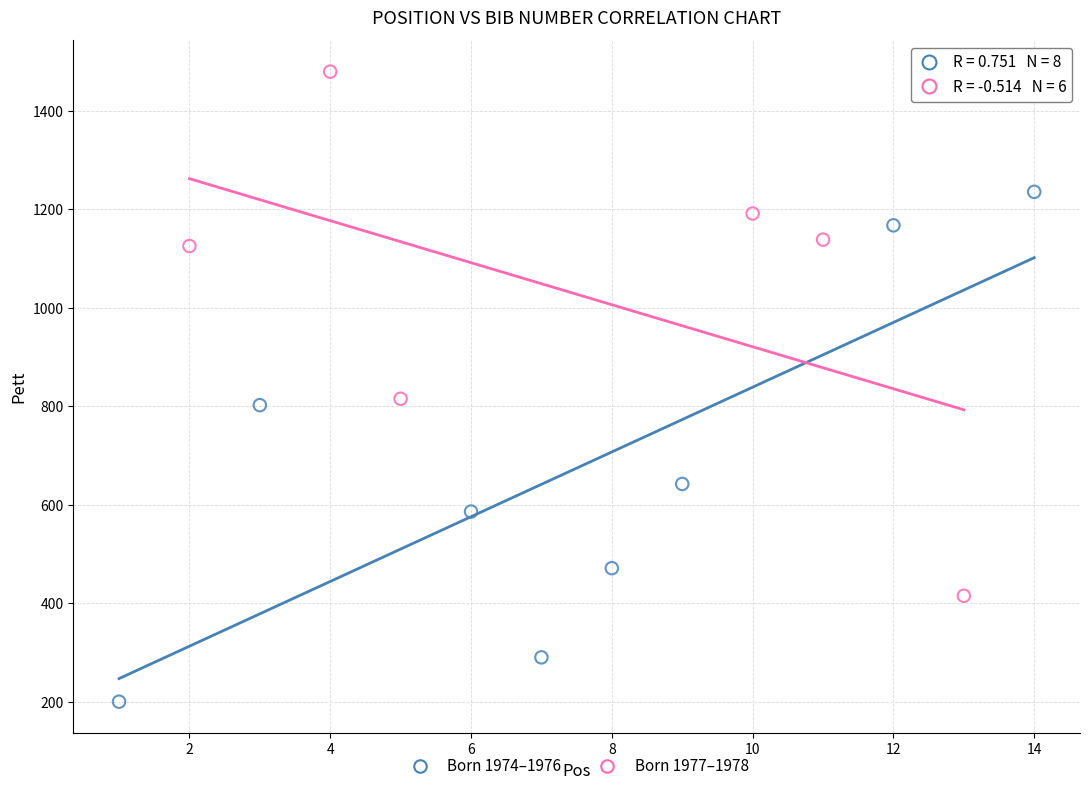

Which series has the widest spread of Y values?

Born 1977–1978